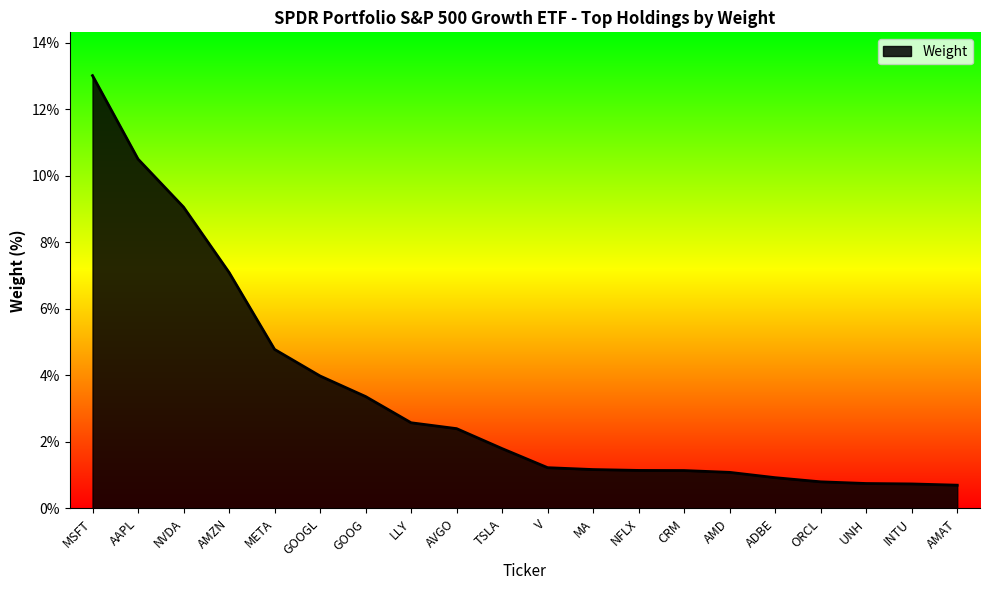

What is the difference between the values at V and TSLA?

0.6